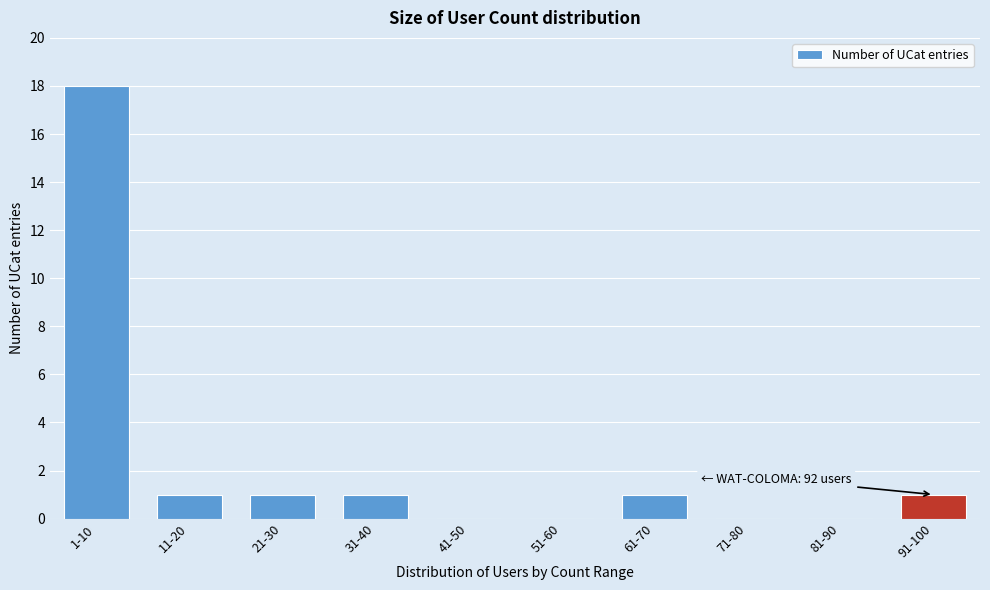

Reading left to right, extract all data points from this chart.

1-10=18	11-20=1	21-30=1	31-40=1	41-50=0	51-60=0	61-70=1	71-80=0	81-90=0	91-100=1